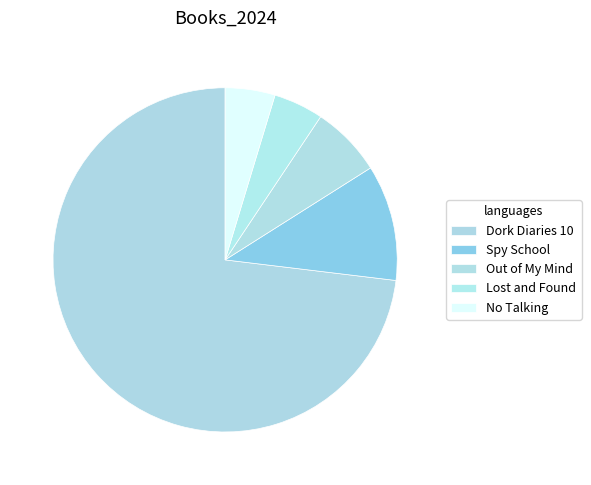

Which slice is the largest?

Dork Diaries 10